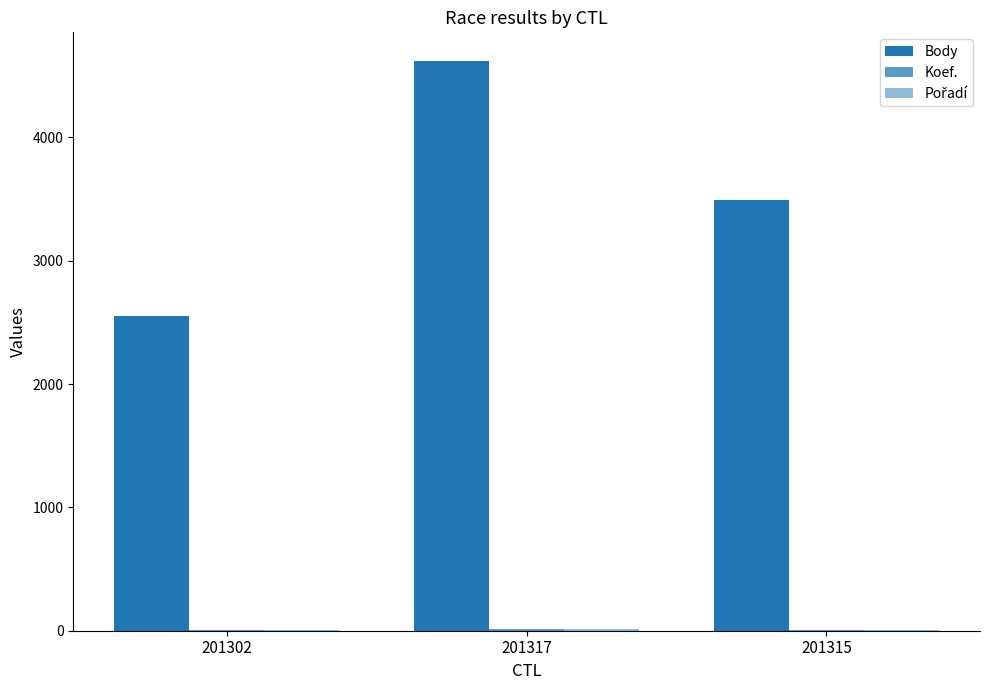

What is the difference between the maximum and minimum values in the Body series?

2070